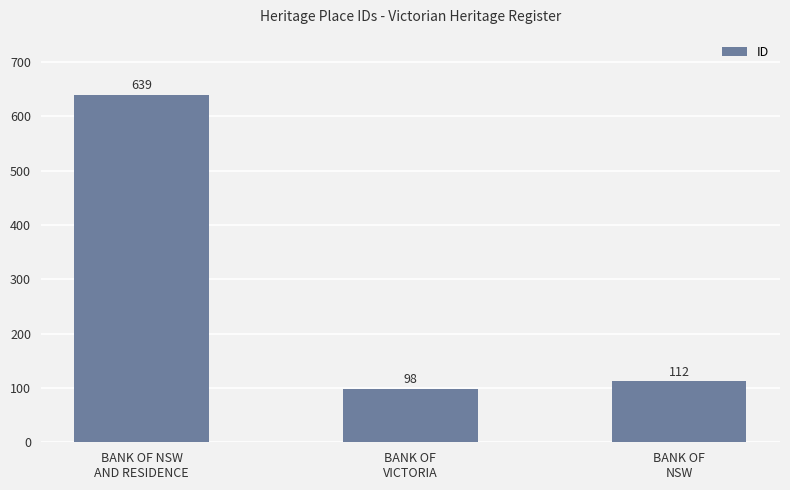

Which has a higher value, BANK OF
VICTORIA or BANK OF NSW
AND RESIDENCE?

BANK OF NSW
AND RESIDENCE